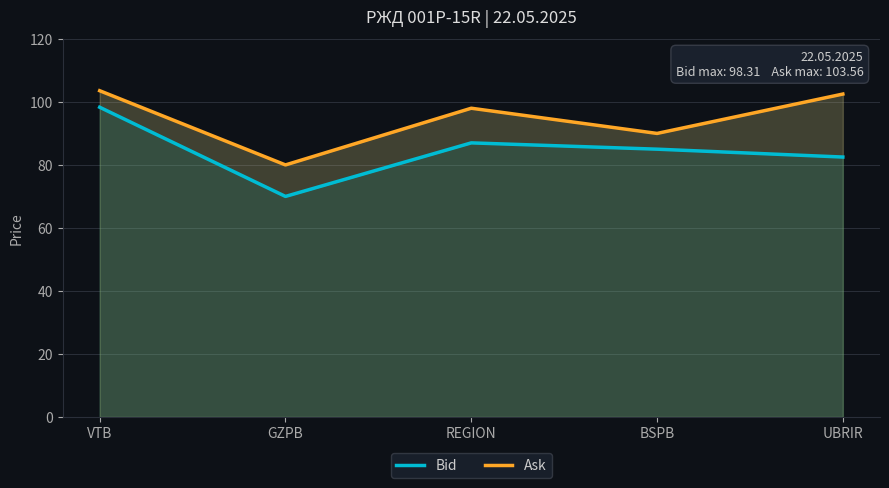

Reading right to left, what are all the values shown in this chart?

Bid: UBRIR=82.5	BSPB=85.0	REGION=87.0	GZPB=70.0	VTB=98.3
Ask: UBRIR=102.5	BSPB=90.0	REGION=98.0	GZPB=80.0	VTB=103.6